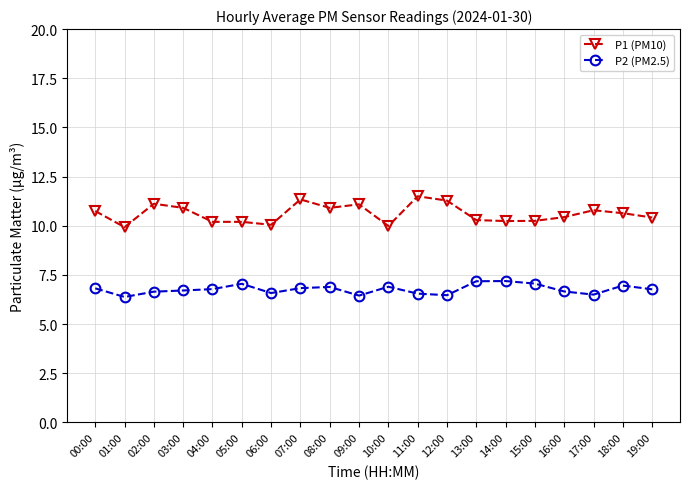

Rank the series by their average value, from lowest to highest.

P2 (PM2.5), P1 (PM10)